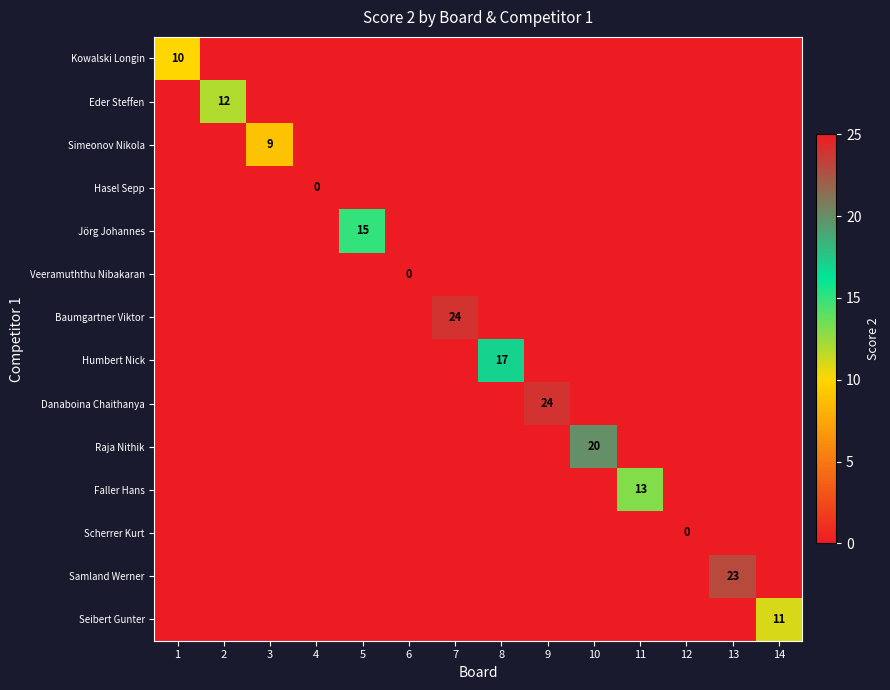

The value of Raja Nithik at 10 is 20. True or false?

True